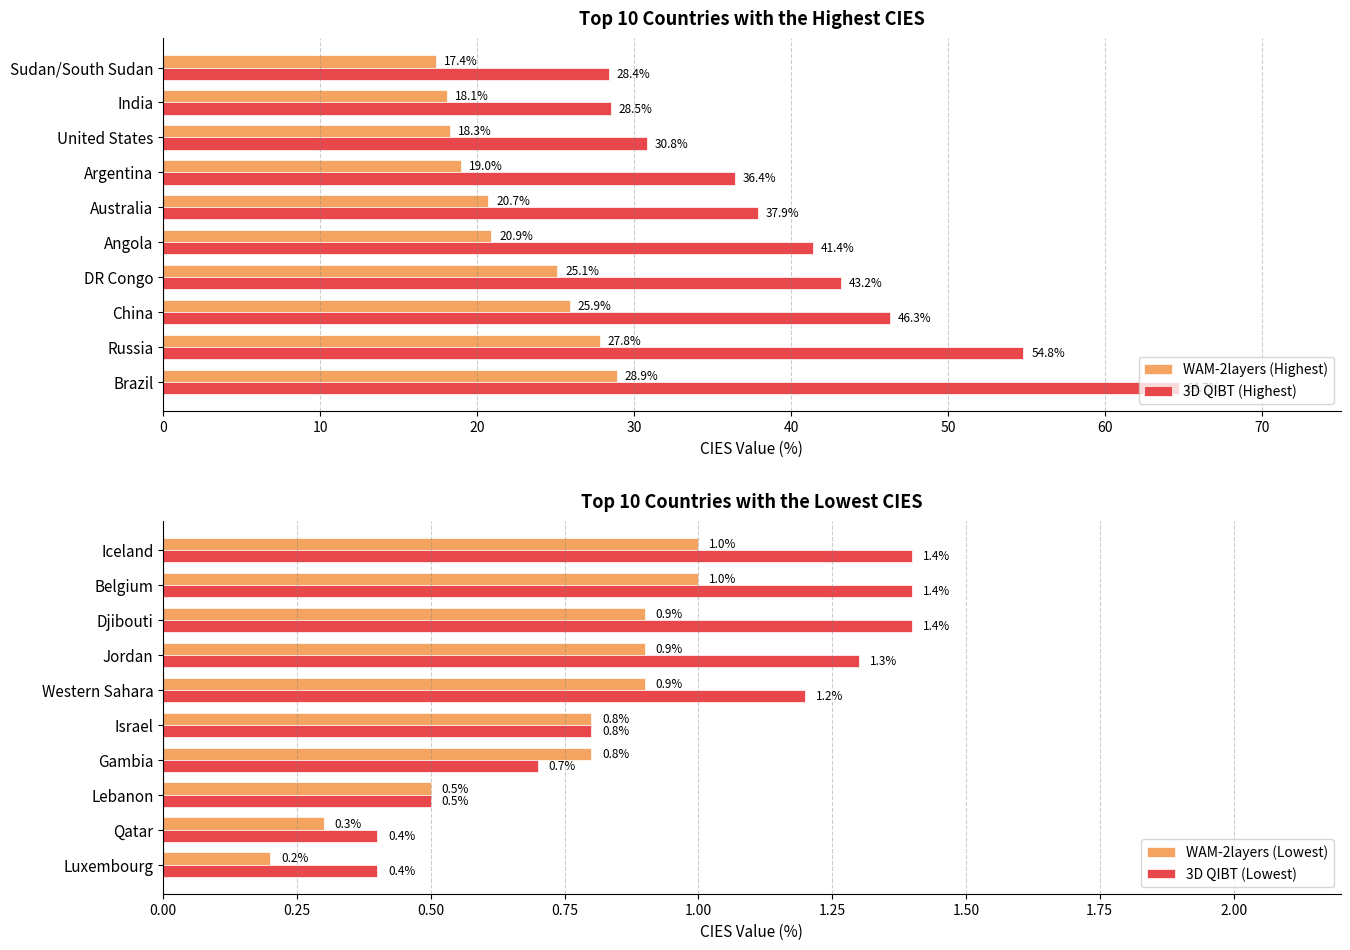

How many data points in 3D QIBT (Highest) are above 41?

5